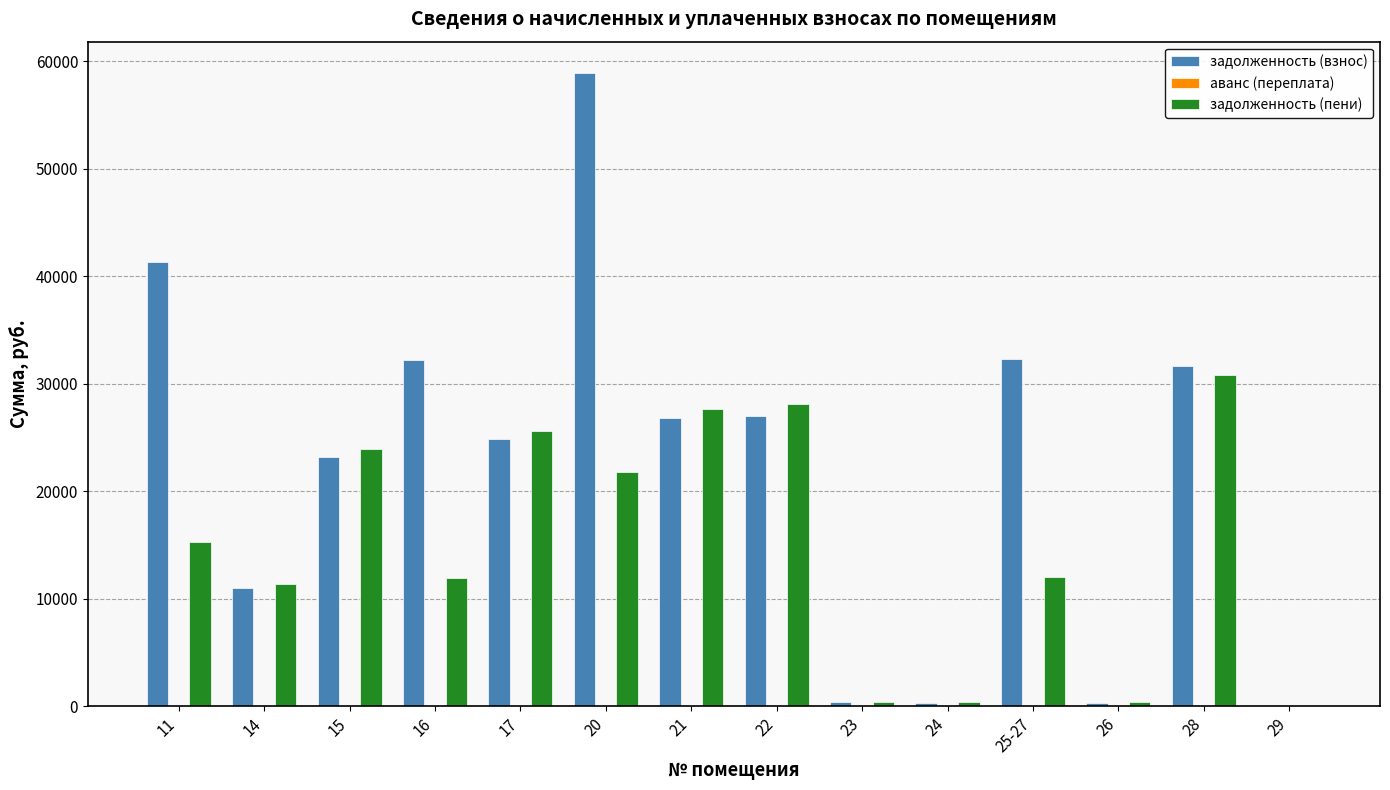

Which series changed the most between 16 and 20?

задолженность (взнос)